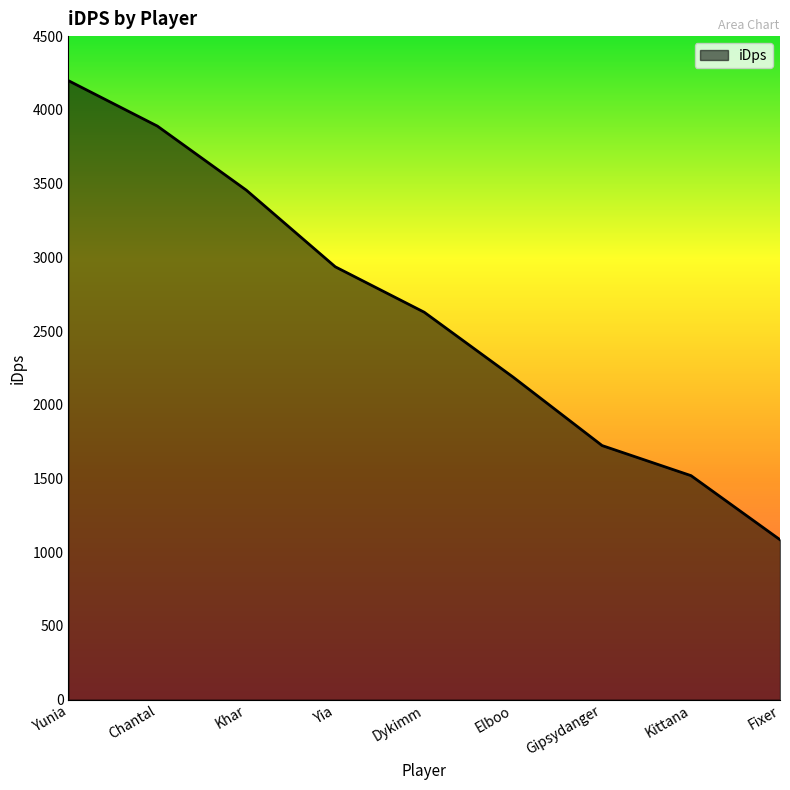

Which has a higher value, Dykimm or Elboo?

Dykimm